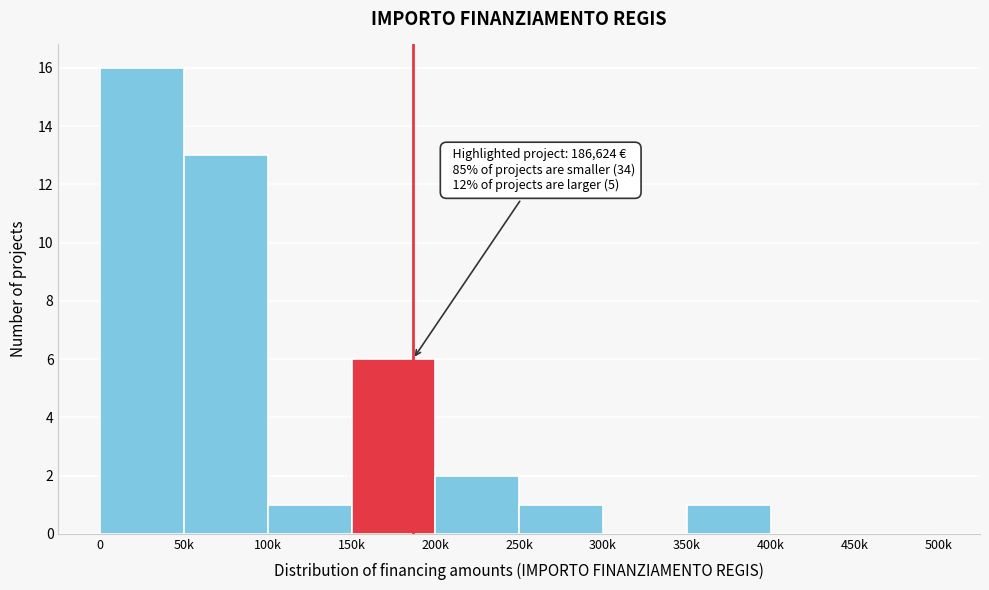

Reading left to right, extract all data points from this chart.

0=16	50k=13	100k=1	150k=6	200k=2	250k=1	300k=0	350k=1	400k=0	450k=0